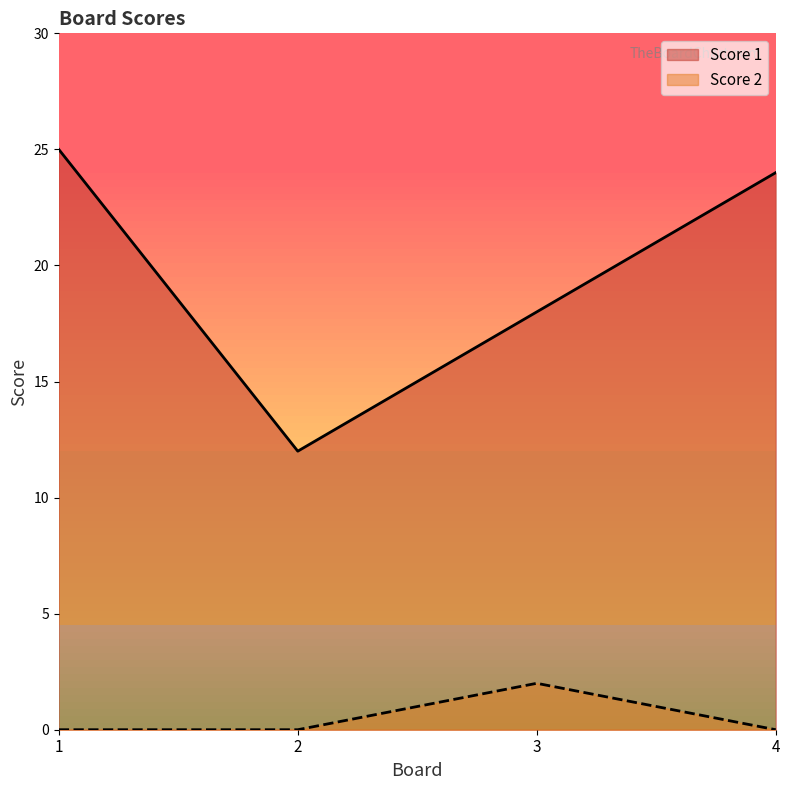

Reading right to left, extract all data points from this chart.

Score 1: 4=24	3=18	2=12	1=25
Score 2: 4=0	3=2	2=0	1=0